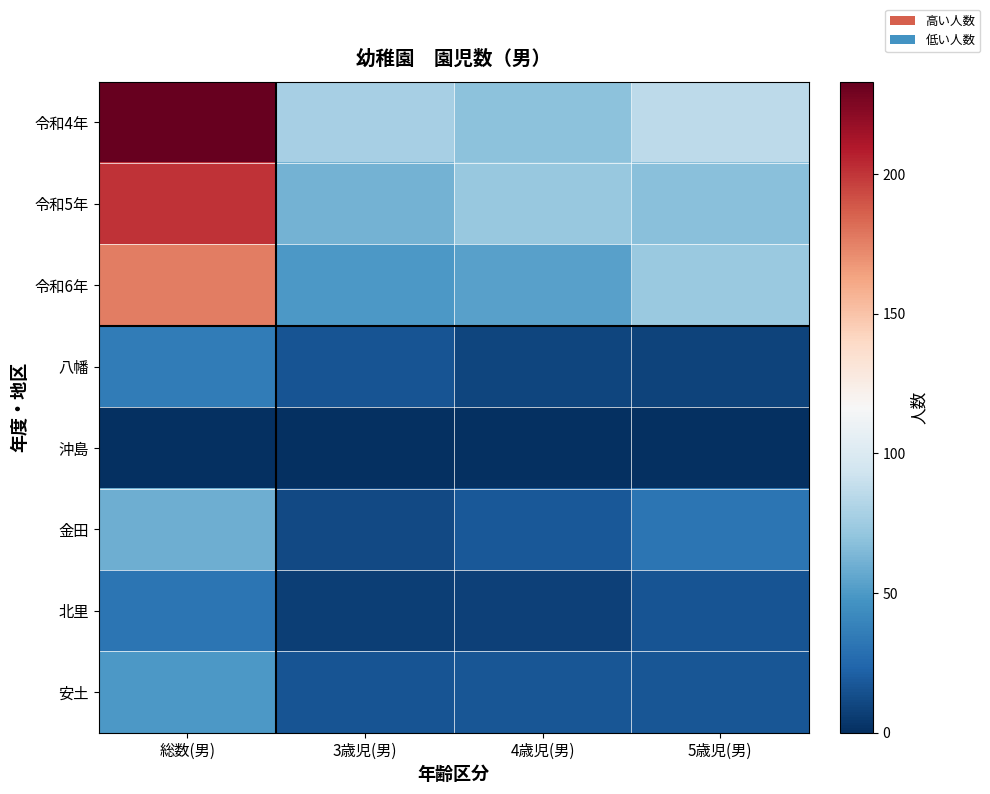

Reading right to left, what are all the values shown in this chart?

令和4年: 5歳児(男)=86	4歳児(男)=69	3歳児(男)=78	総数(男)=233
令和5年: 5歳児(男)=68	4歳児(男)=72	3歳児(男)=61	総数(男)=201
令和6年: 5歳児(男)=73	4歳児(男)=53	3歳児(男)=50	総数(男)=176
八幡: 5歳児(男)=9	4歳児(男)=10	3歳児(男)=16	総数(男)=35
沖島: 5歳児(男)=0	4歳児(男)=0	3歳児(男)=0	総数(男)=0
金田: 5歳児(男)=31	4歳児(男)=18	3歳児(男)=11	総数(男)=60
北里: 5歳児(男)=16	4歳児(男)=8	3歳児(男)=7	総数(男)=31
安土: 5歳児(男)=17	4歳児(男)=17	3歳児(男)=16	総数(男)=50